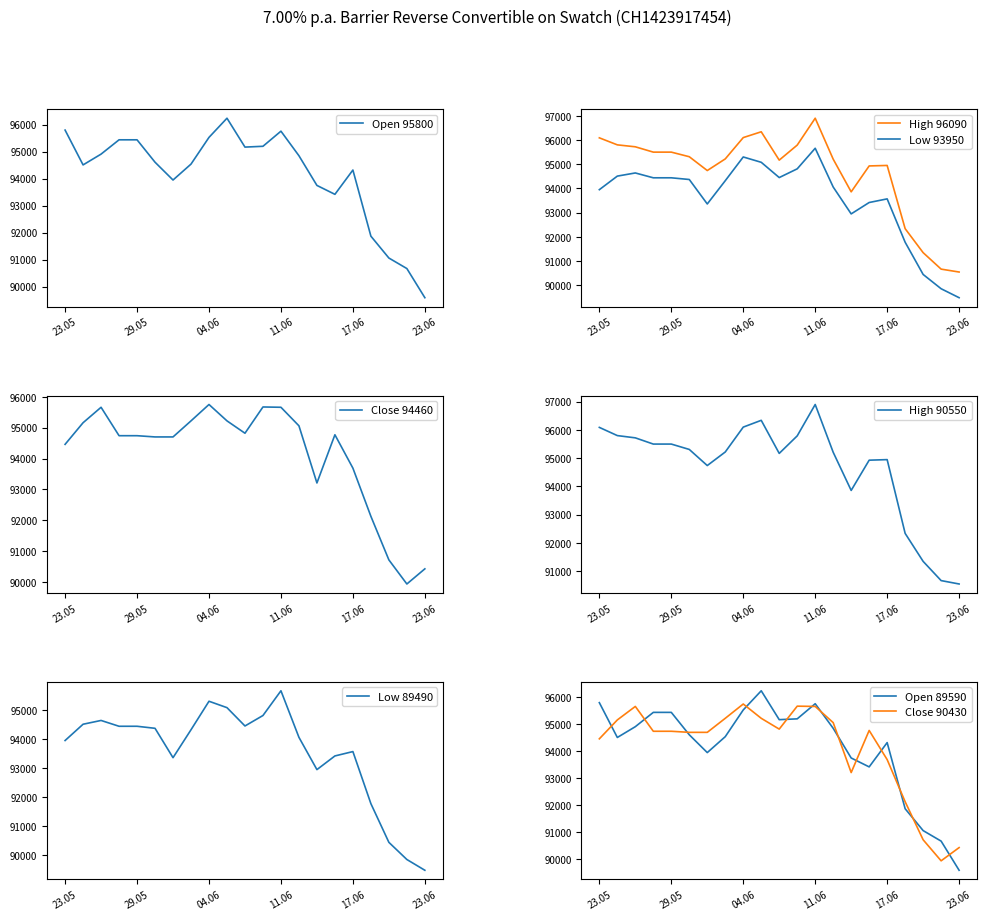

What position from the left is 17?

18